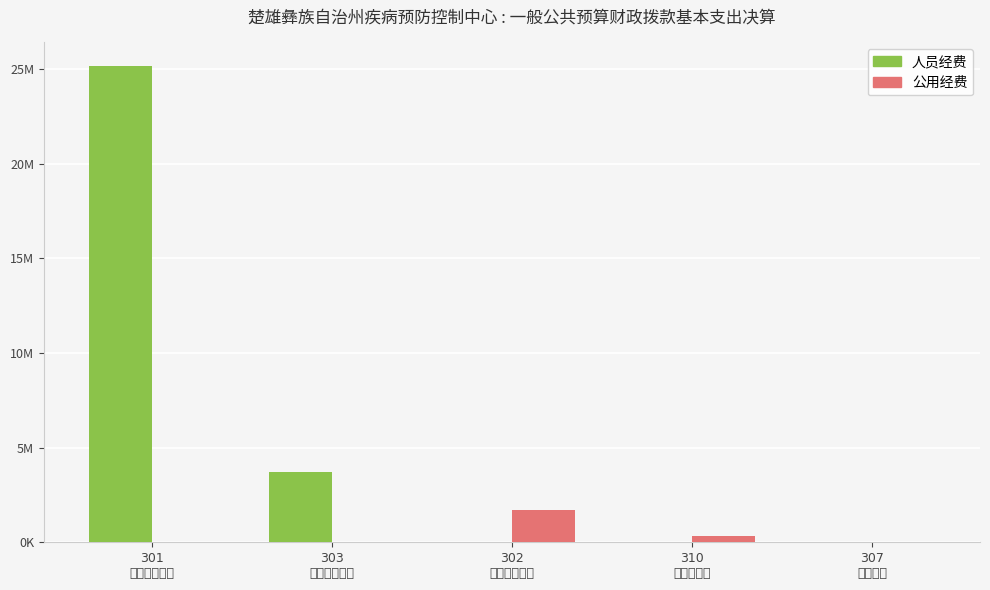

Between 302
商品服务支出 and 307
债务利息, which series saw the biggest shift?

公用经费